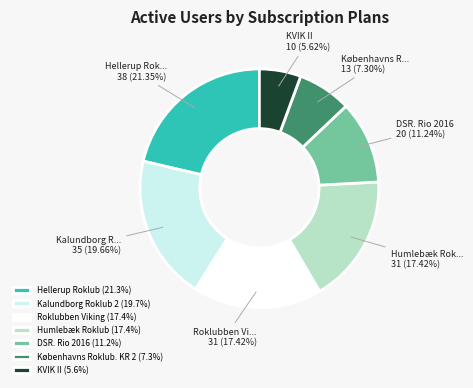

What percentage do Hellerup Roklub and DSR. Rio 2016 together represent?

32.6%